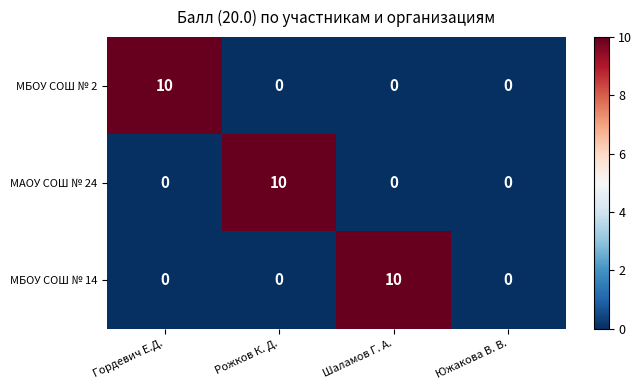

Which series changed the most between Шаламов Г. А. and Южакова В. В.?

МБОУ СОШ № 14